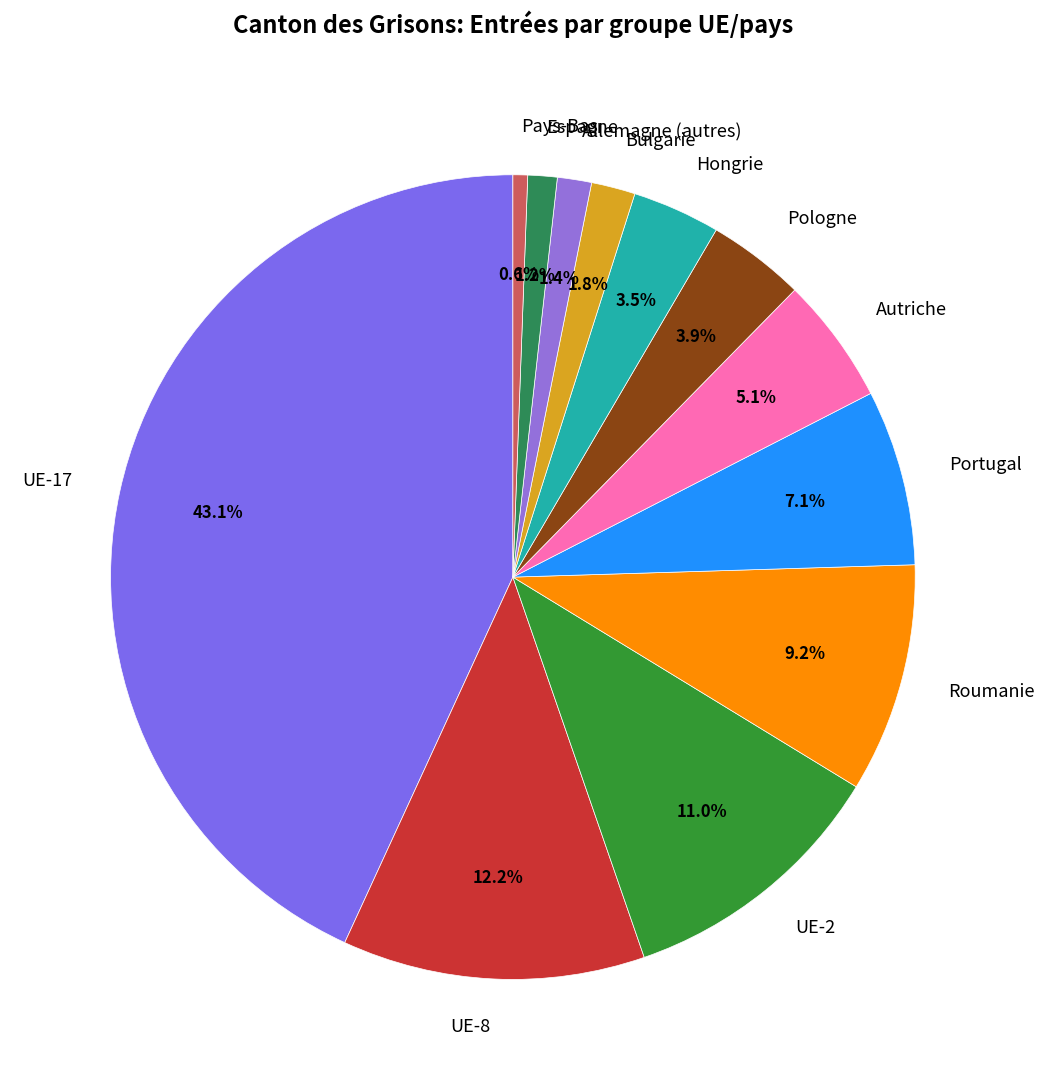

What is the smallest slice in the pie chart?

Pays-Bas